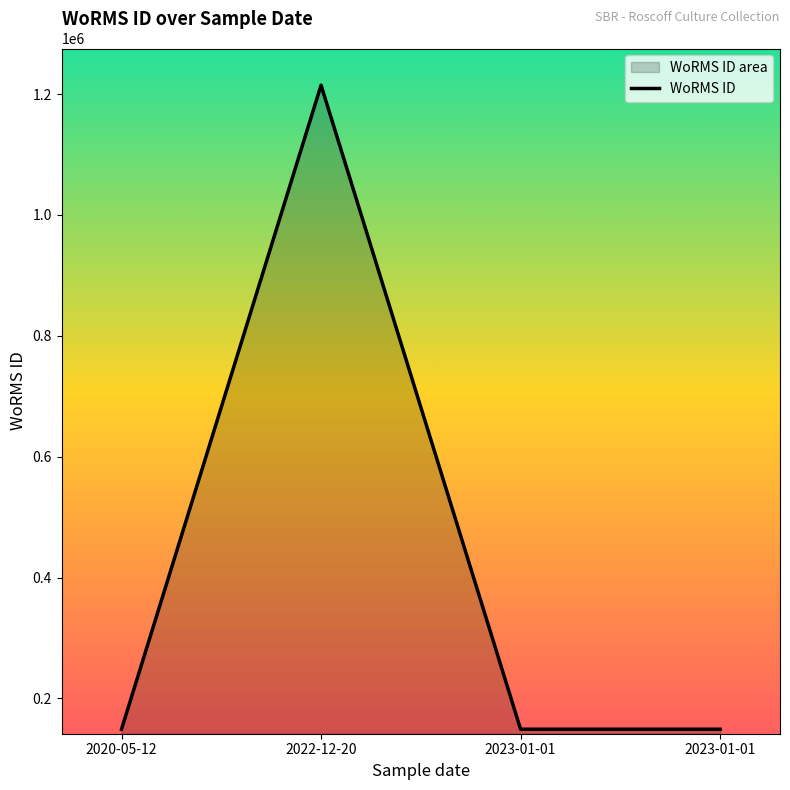

Reading left to right, what are all the values shown in this chart?

2020-05-12=149045	2022-12-20=1214732	2023-01-01=149045	2023-01-01=149045